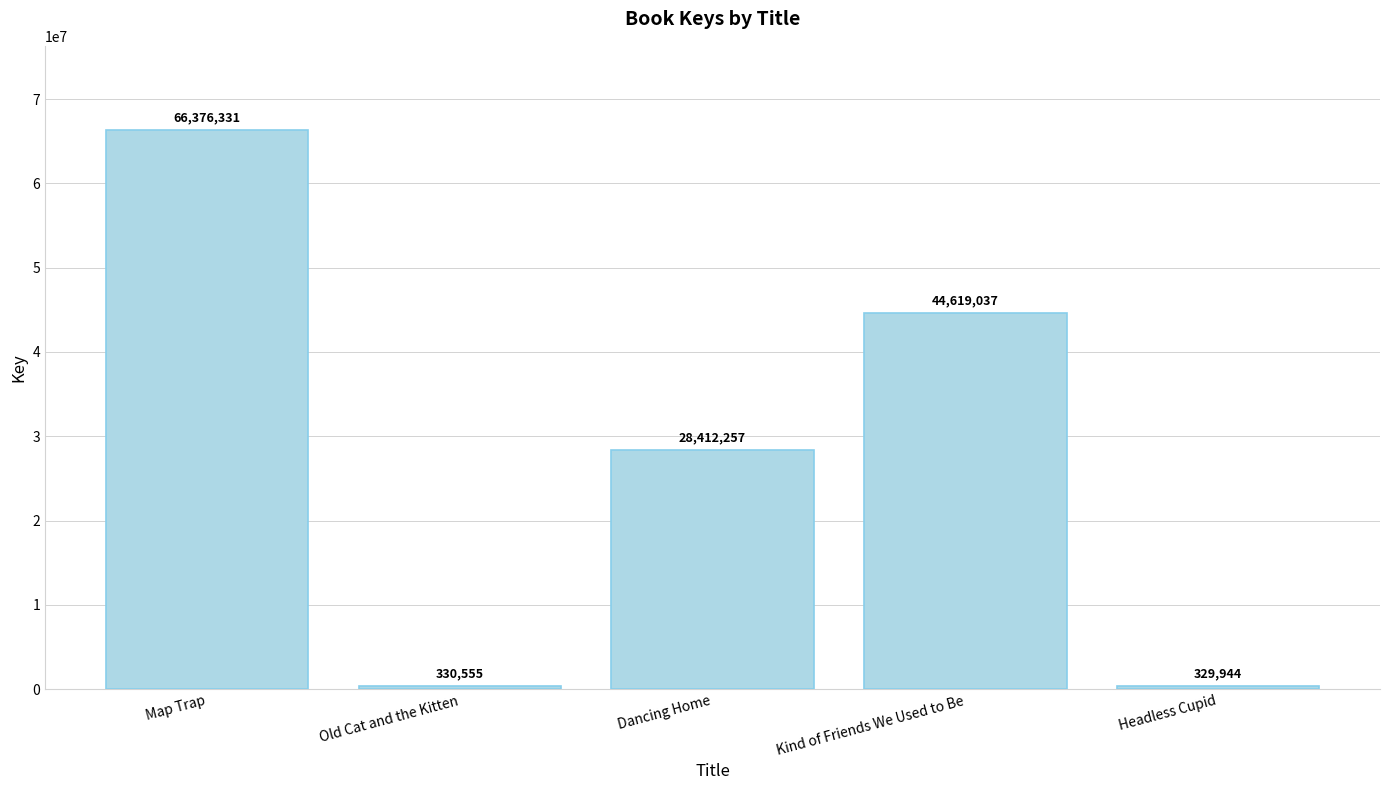

What is the sum of all values?

140068124